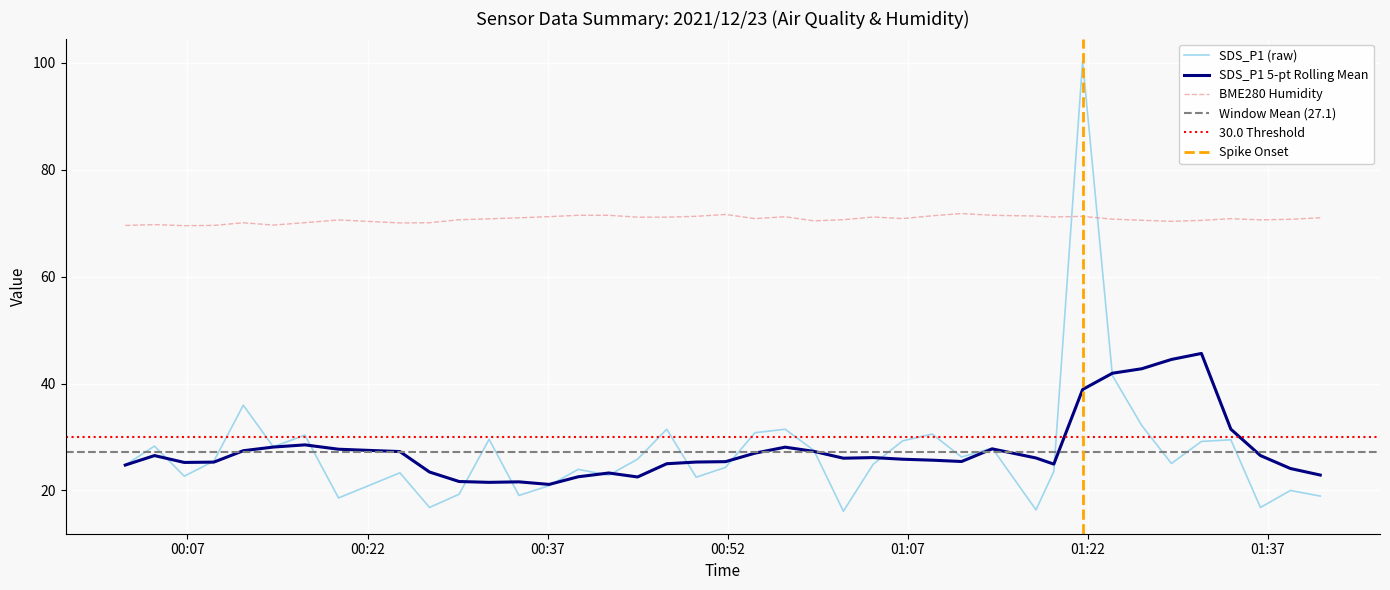

Which series ends up on top after the final intersection of SDS_P1 and BME280_humidity?

BME280_humidity